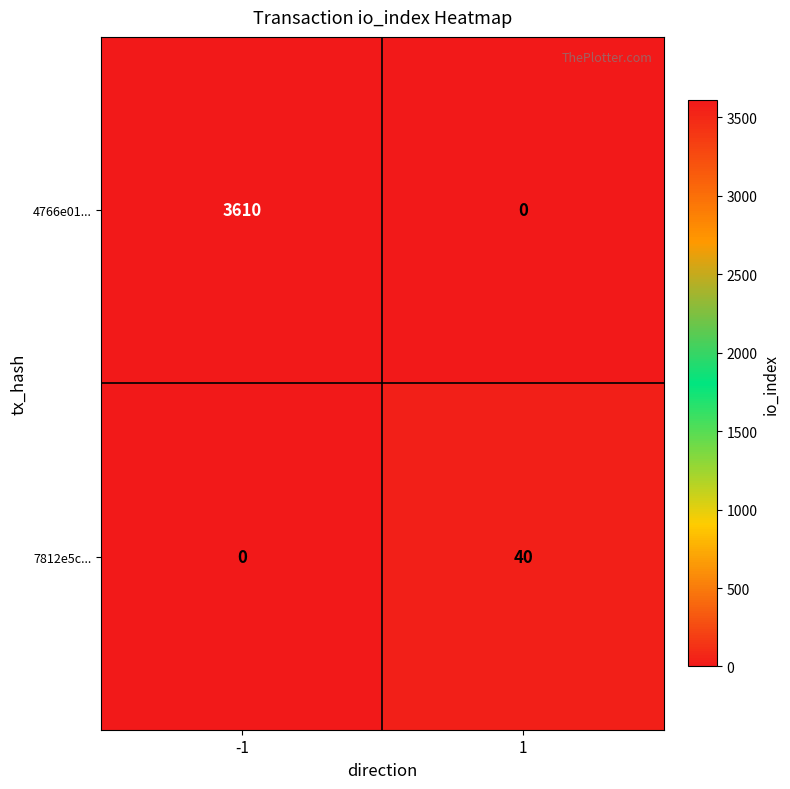

What is the sum of all 4766e01... values?

3610